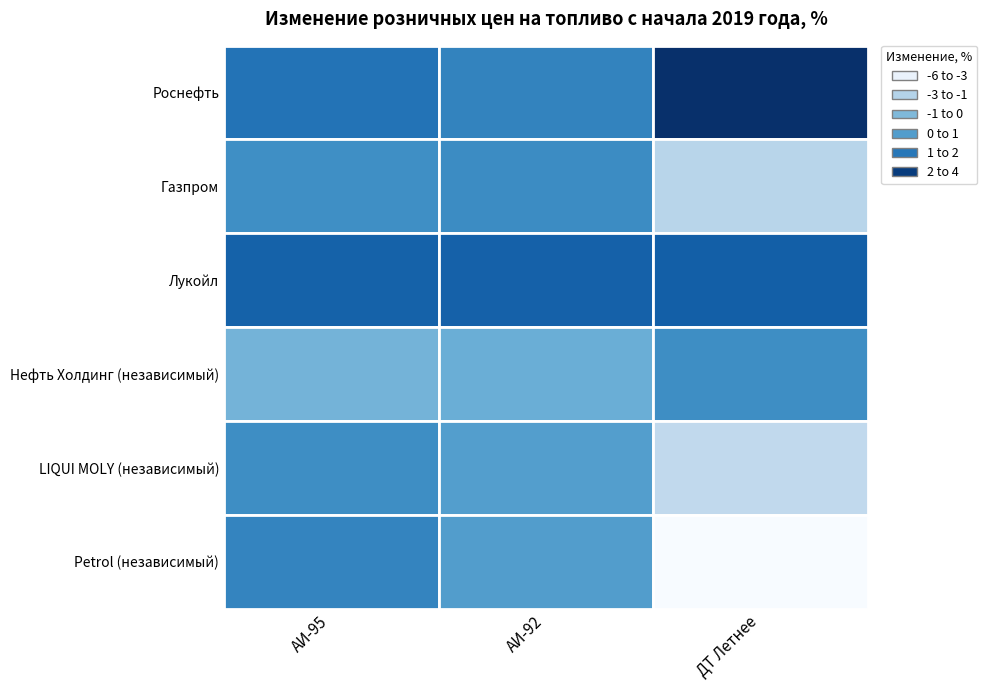

What is the sum of all Роснефть values?

6.1